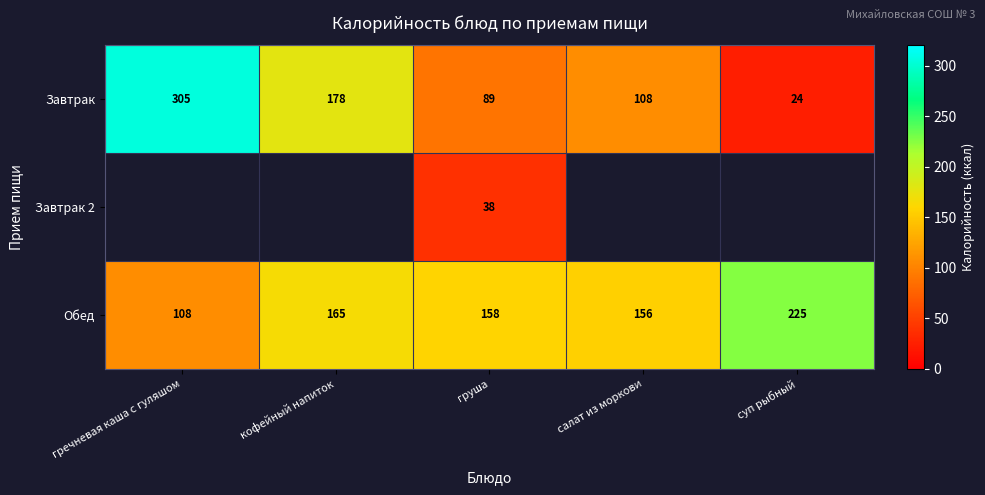

What is the greatest value displayed?

305.0